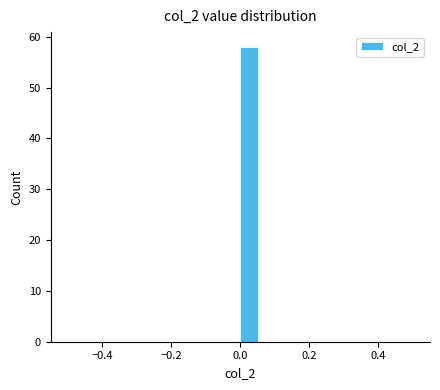

Around what value on the x-axis is the tallest bar? Give the approximate position of its centre, as read against the axis.

0.02